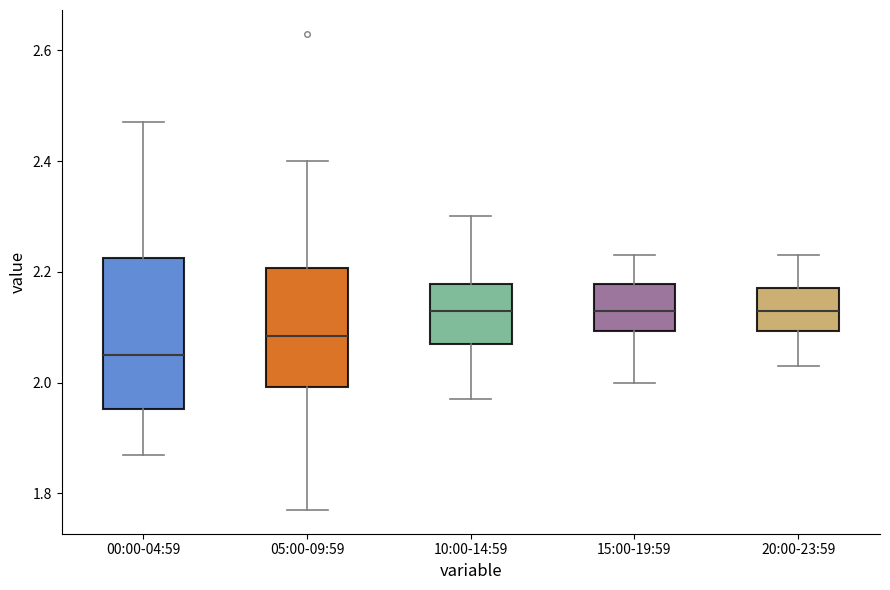

Which box is the tallest, from its lower edge to its upper edge?

00:00-04:59